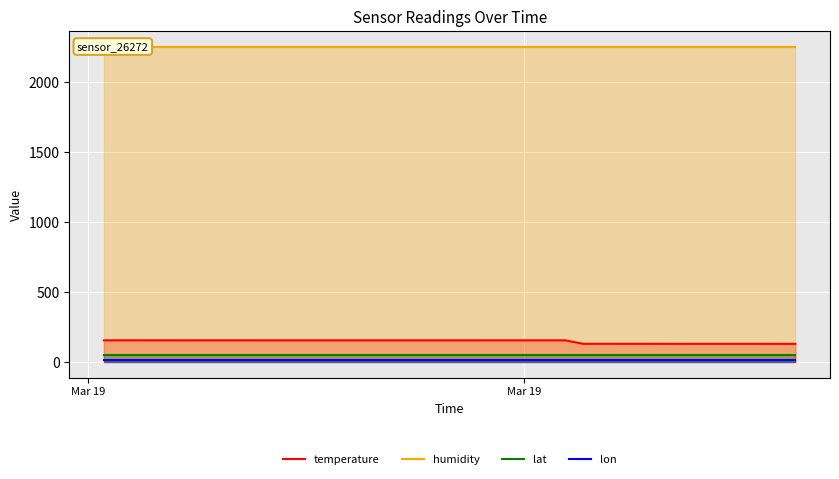

What are all the series names shown in the legend?

temperature, humidity, lat, lon